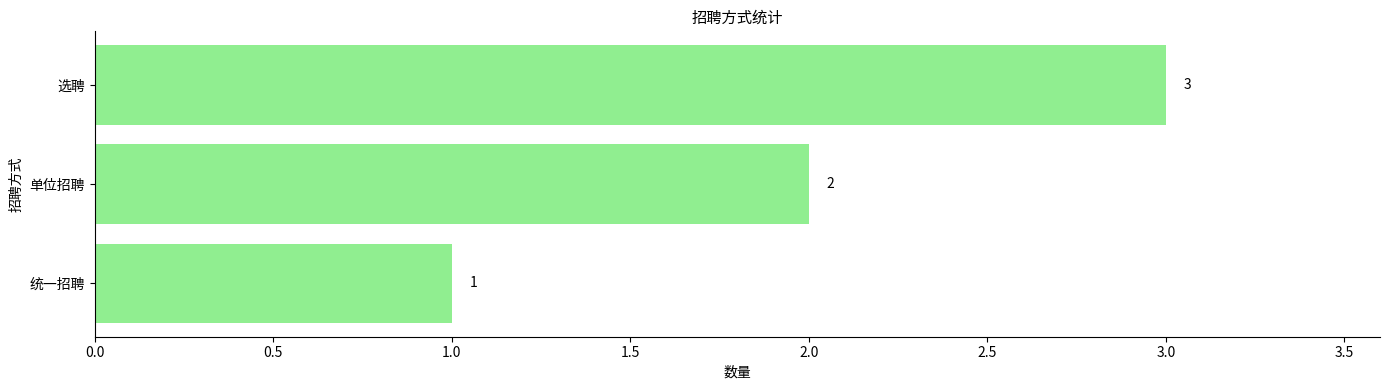

Which has a higher value, 统一招聘 or 选聘?

选聘